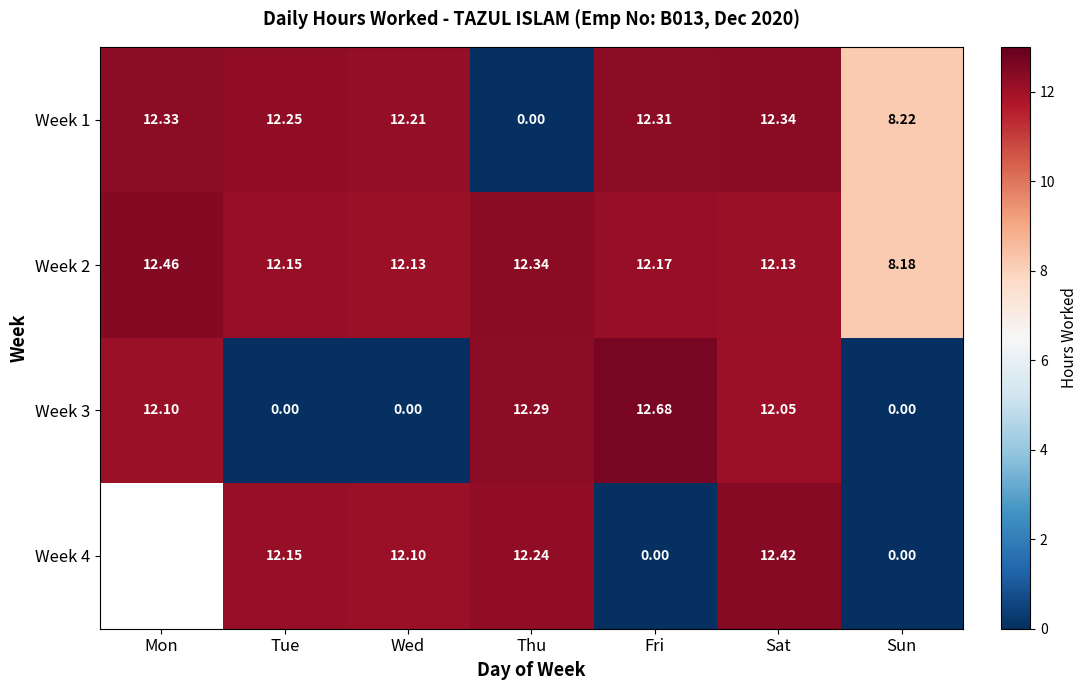

What is the greatest value displayed?

12.7